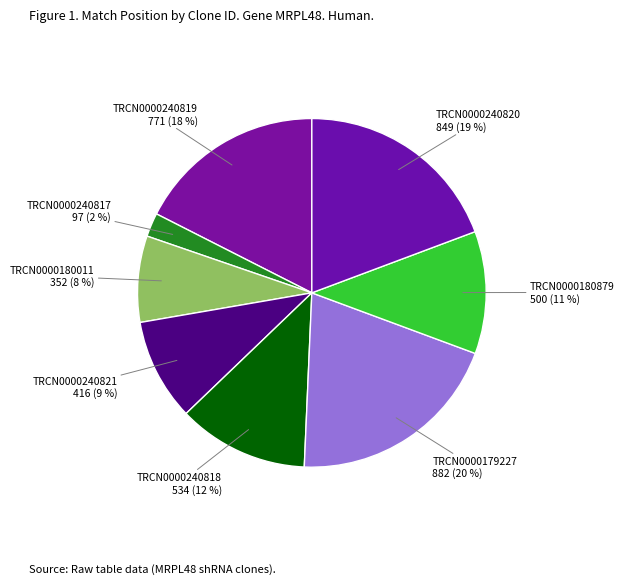

What is the ratio of the value at TRCN0000240819 to the value at TRCN0000180011?

2.2